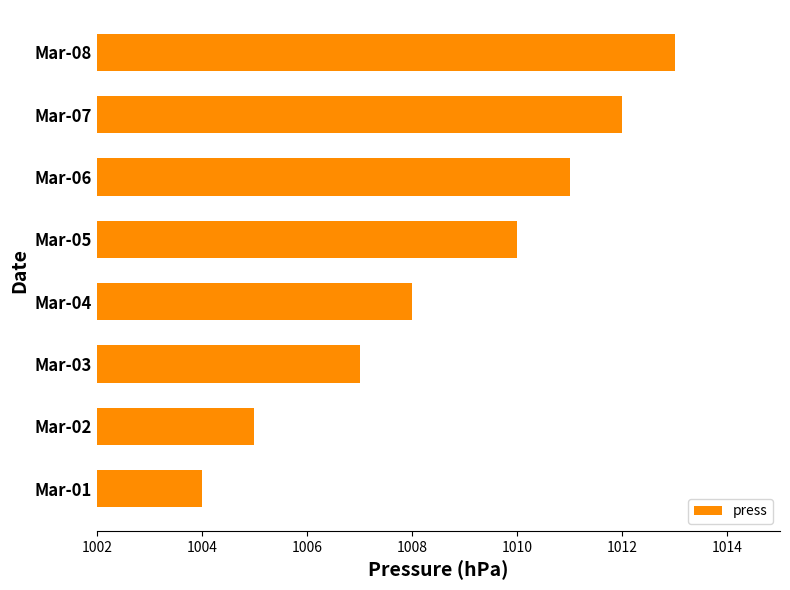

The chart shows a value of 1013 at Mar-08. True or false?

True